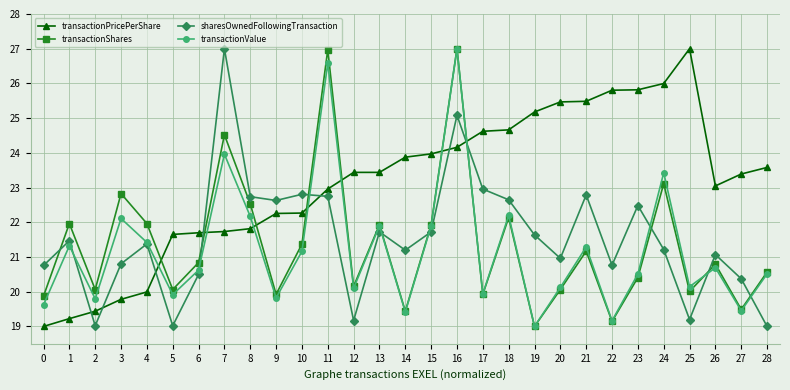

What is the spread (max minus min) of values at 15?

2.2